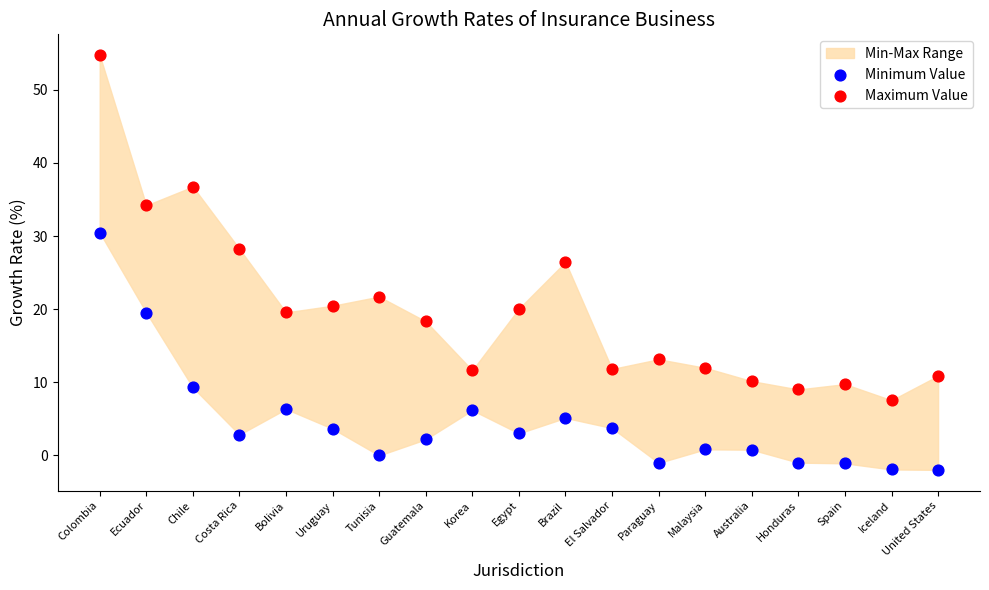

Which series reaches the maximum Y coordinate?

Maximum Value